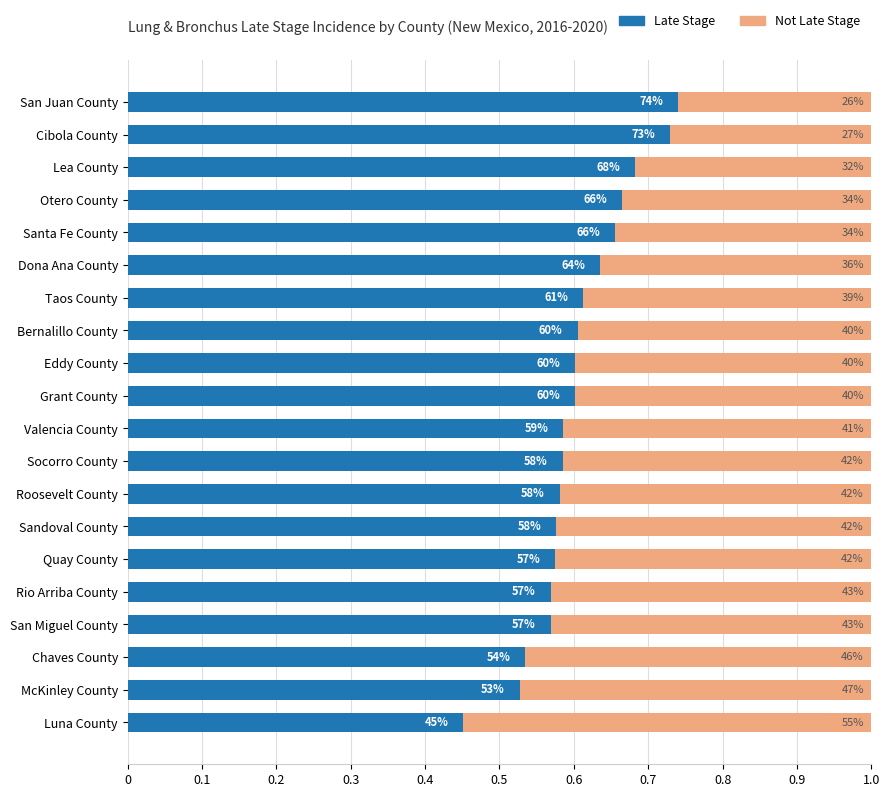

What are all the series names shown in the legend?

Late Stage, Not Late Stage